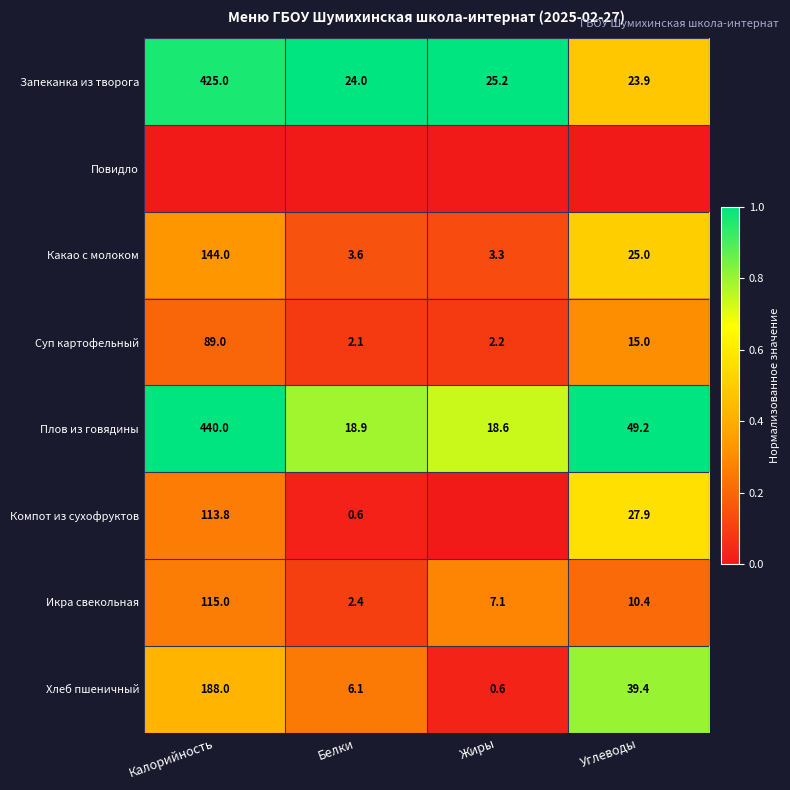

Is it true that Икра свекольная equals 76.5 at Калорийность?

False